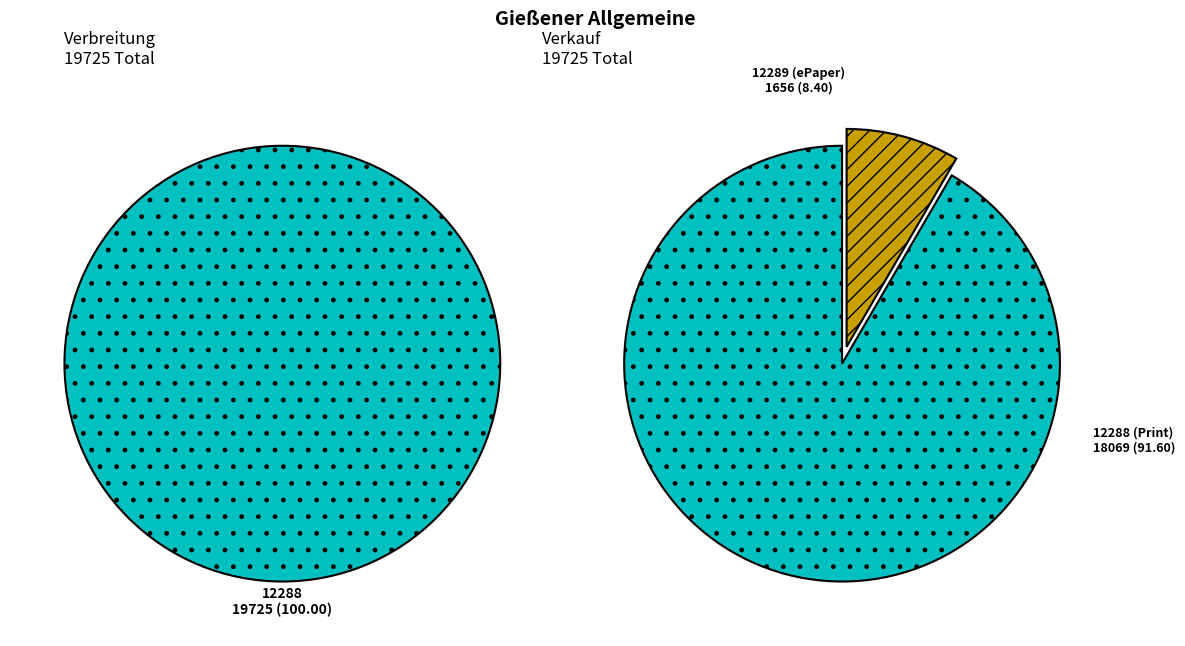

True or false: 12289 accounts for 18% of the total.

False